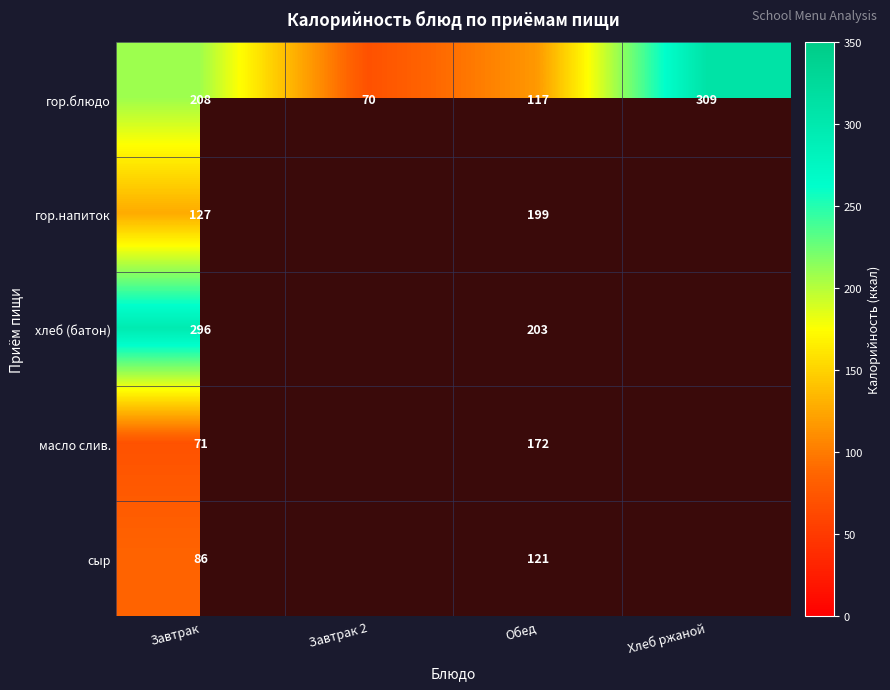

The гор.блюдо series shows 41.1 at Завтрак 2. True or false?

False